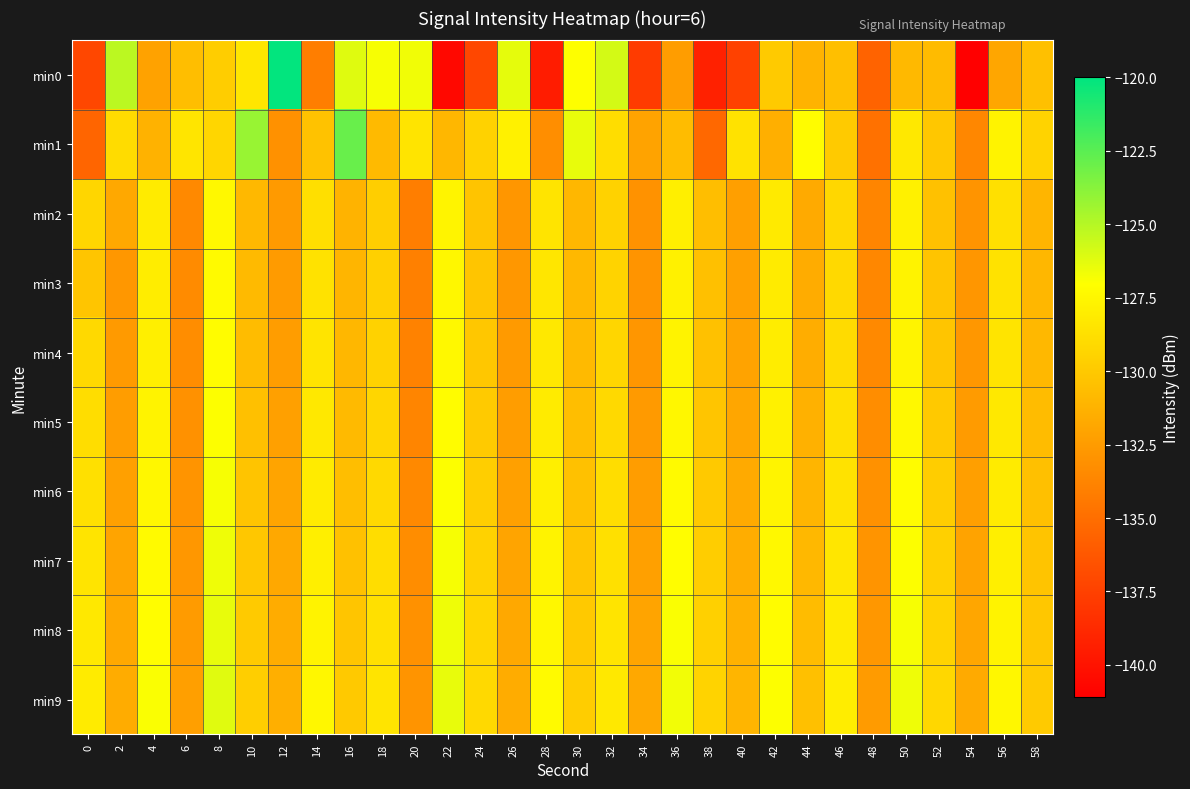

Count the number of categories in the chart.

30